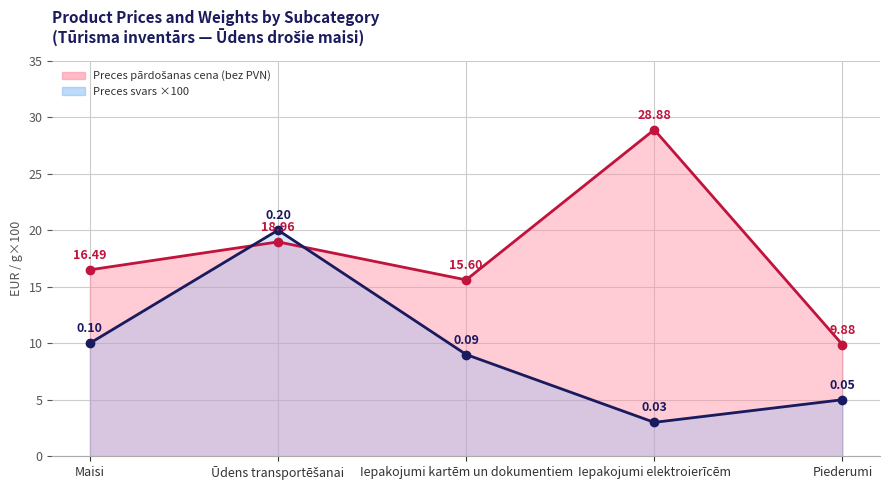

True or false: Preces pārdošanas cena (bez PVN) line has a value of 16.5 at Maisi.

True